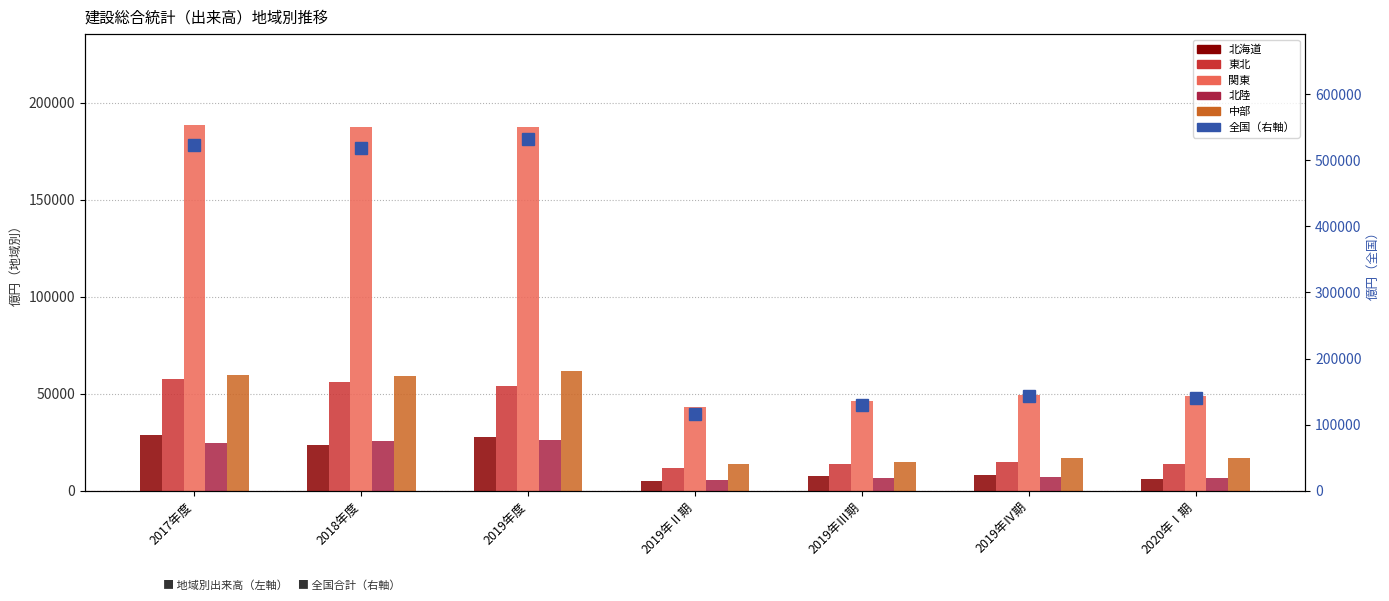

At which label is 東北 closest to 34683?

2019年度